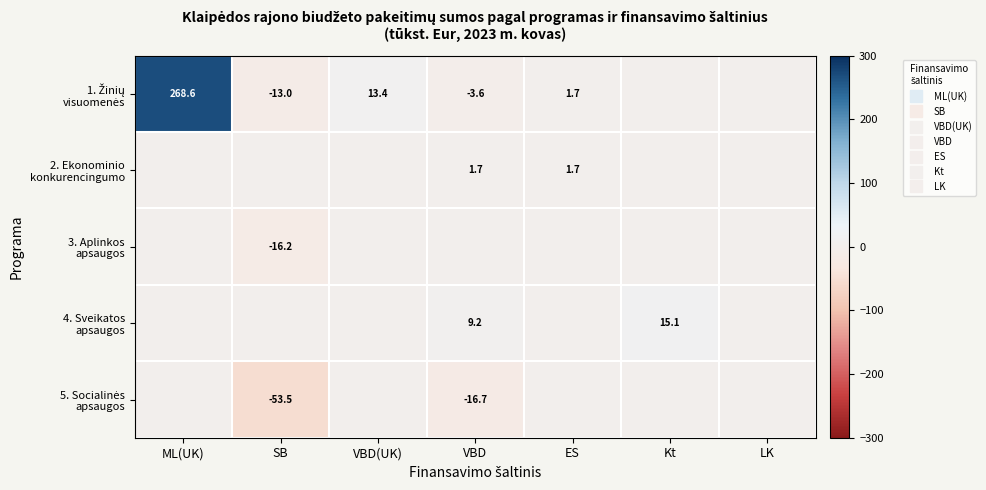

What is the difference between the 2. Ekonominio konkurencingumo values at VBD and LK?

1.7